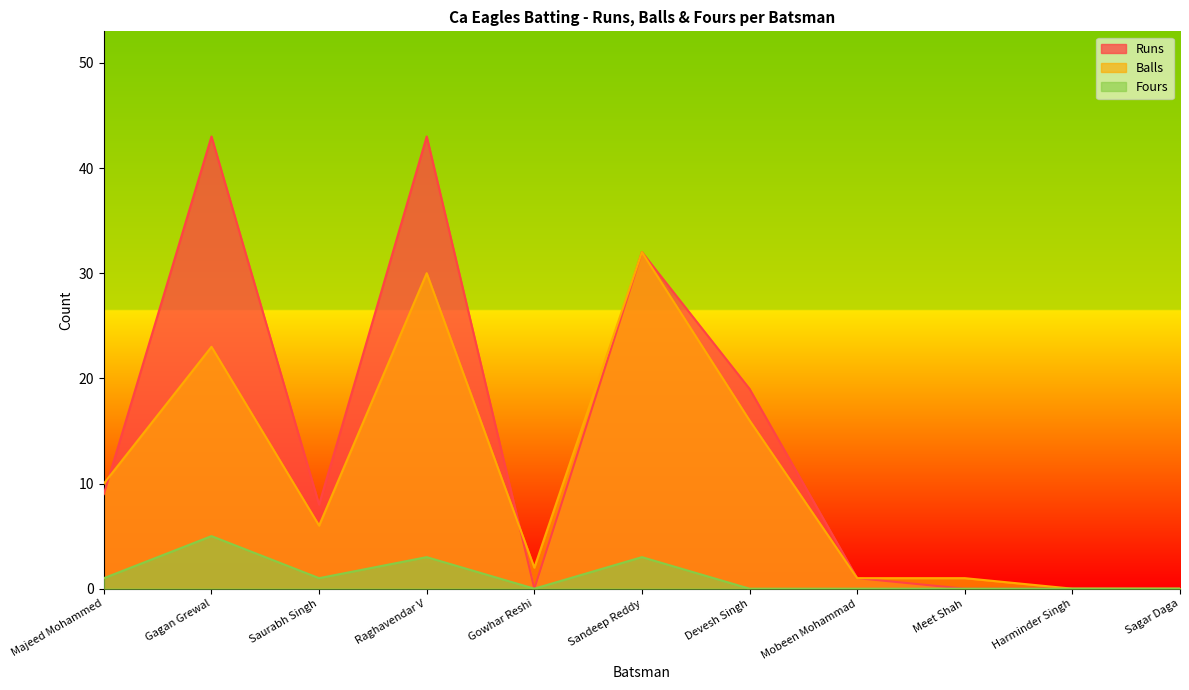

The value of Runs at Meet Shah is 29. True or false?

False